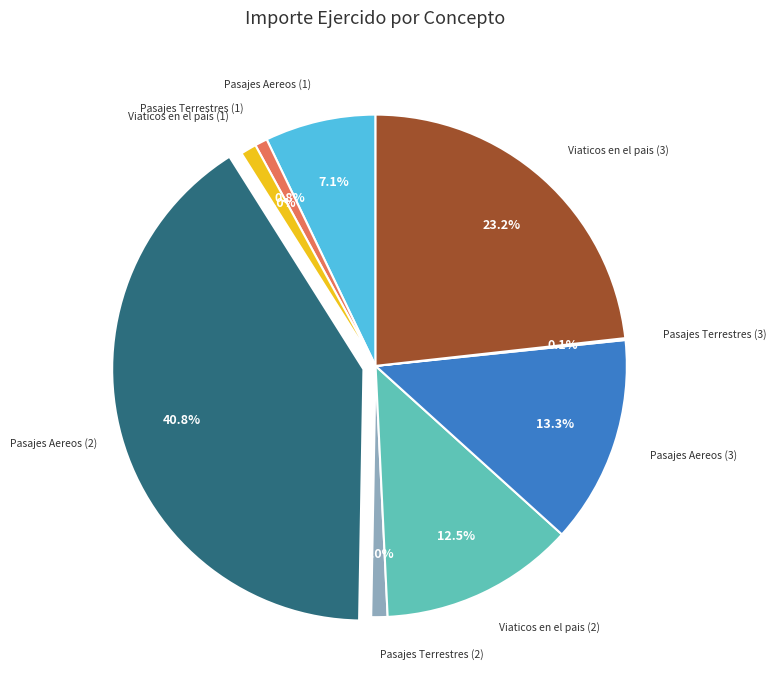

Does any single category account for the majority?

No